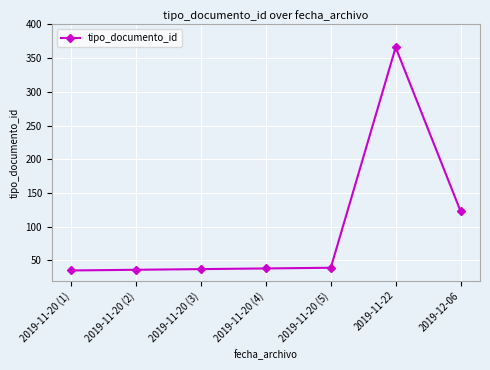

What is the difference between the maximum and minimum values?

331